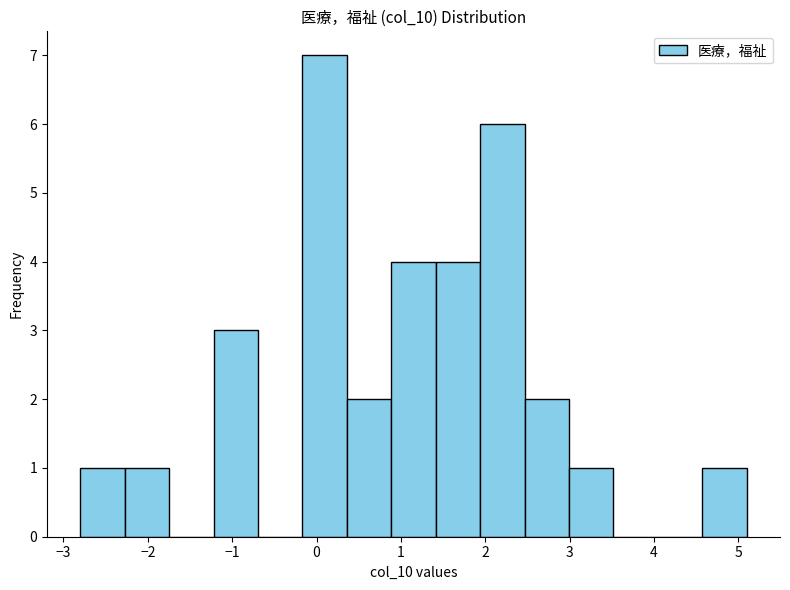

Reading left to right, list every bar in this chart as the range it spans on the x-axis followed by its height. Neither the bar edges nor the heights are printed on the chart, so give them approximately, as read against the axes.

-2.8 to -2.3: 1
-2.3 to -1.7: 1
-1.7 to -1.2: 0
-1.2 to -0.7: 3
-0.7 to -0.2: 0
-0.2 to 0.4: 7
0.4 to 0.9: 2
0.9 to 1.4: 4
1.4 to 1.9: 4
1.9 to 2.5: 6
2.5 to 3.0: 2
3.0 to 3.5: 1
3.5 to 4.0: 0
4.0 to 4.6: 0
4.6 to 5.1: 1